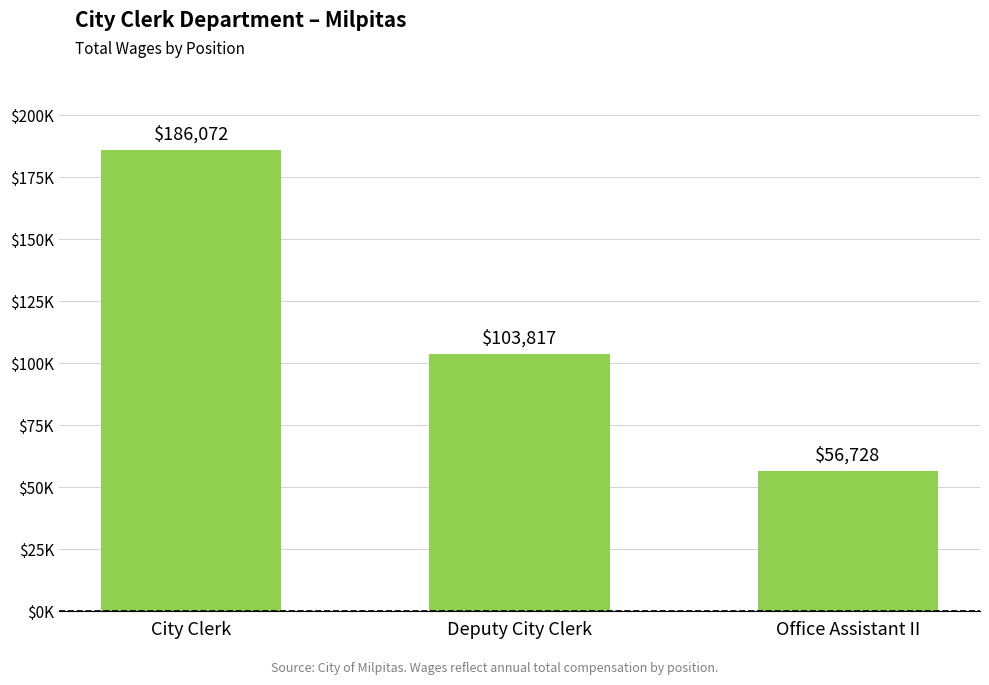

What is the difference between the values at Office Assistant II and Deputy City Clerk?

47089